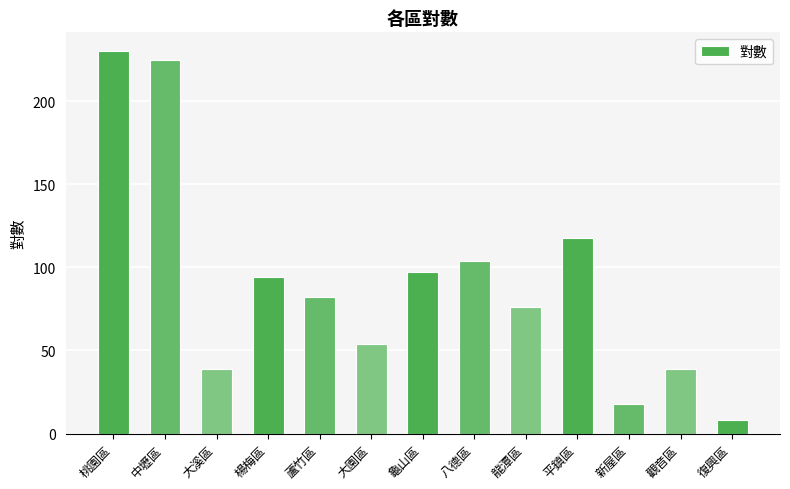

Count the number of data series in this chart.

1